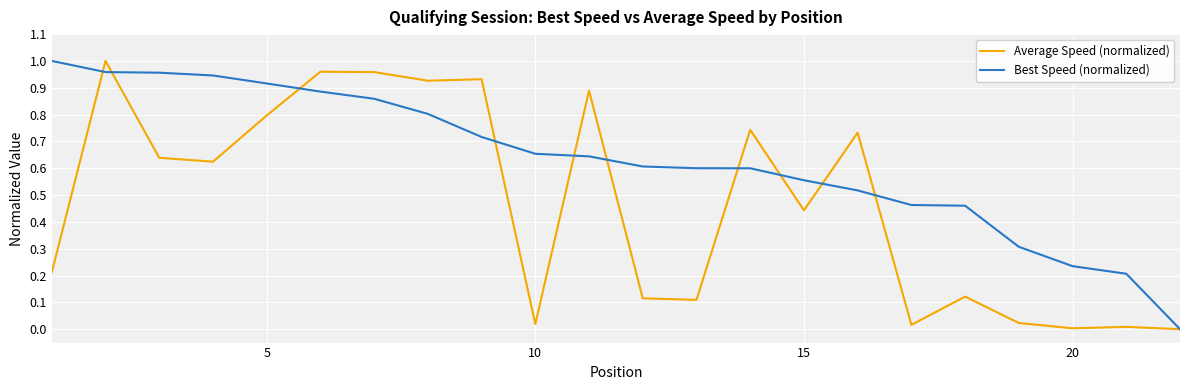

Rank the series by their average value, from highest to lowest.

Best Speed (normalized), Average Speed (normalized)